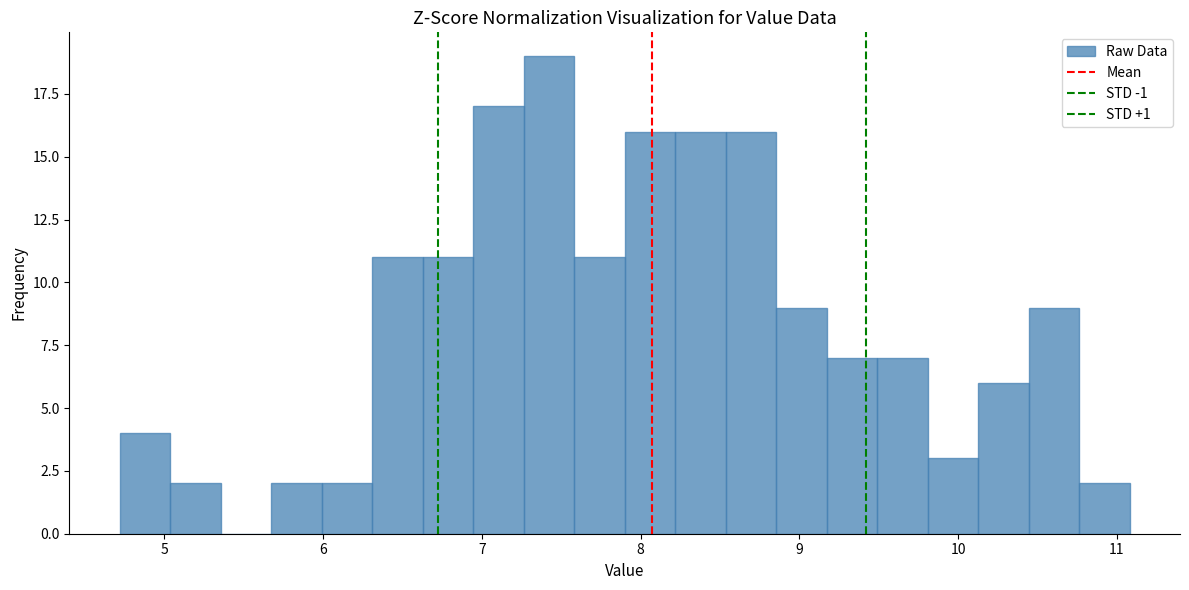

Around what value on the x-axis is the tallest bar? Give the approximate position of its centre, as read against the axis.

7.4